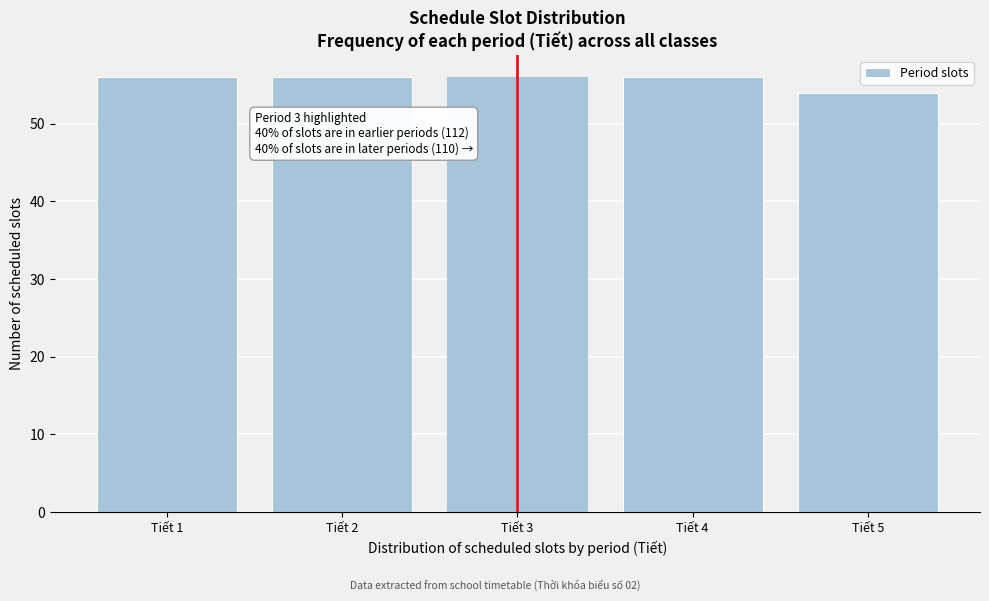

Reading right to left, transcribe all the data shown in this chart.

54	56	56	56	56